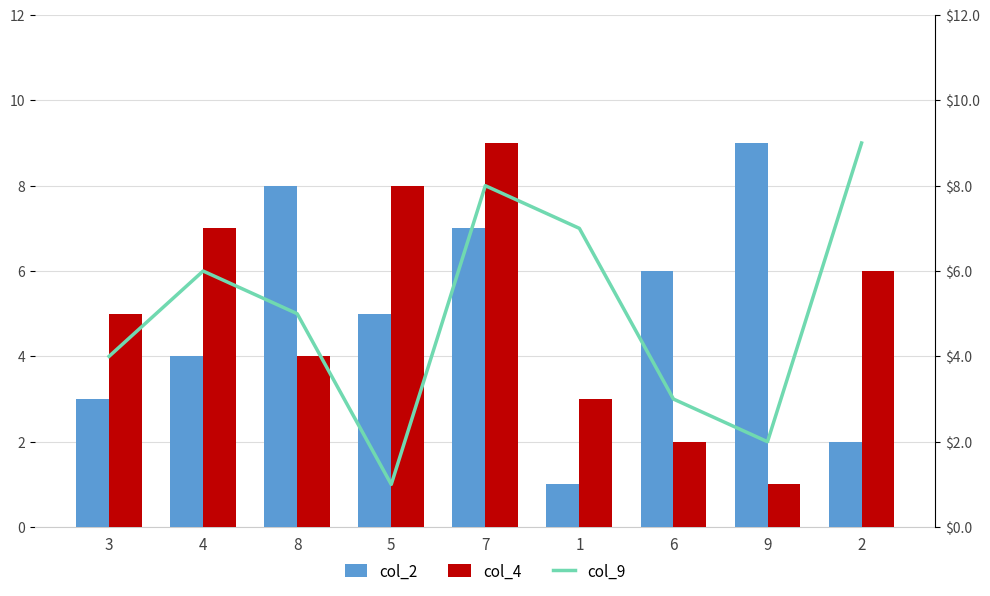

Count the number of categories in the chart.

9